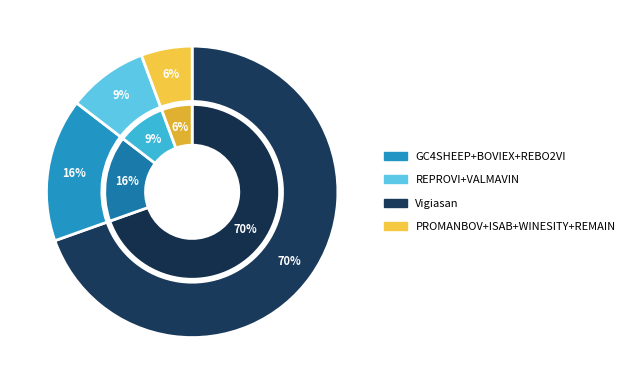

True or false: Vigiasan accounts for 70% of the total.

True